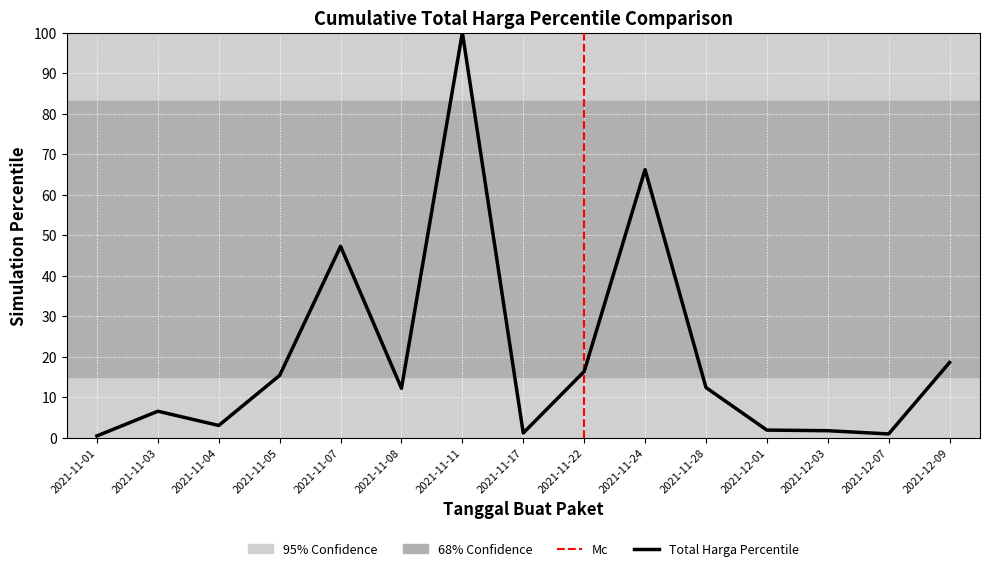

What is the sum of all values?

303.7